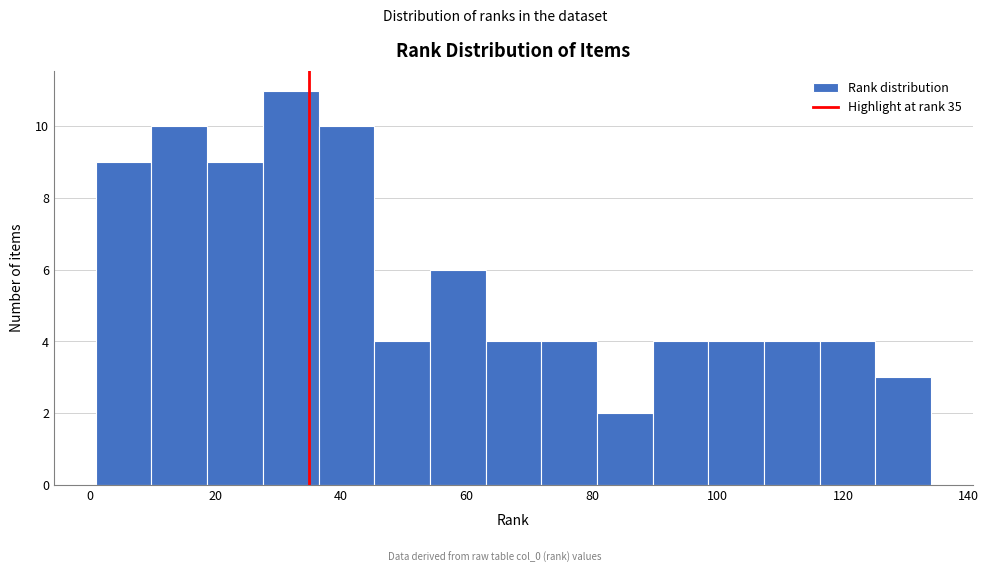

What is the height of the bar covering 116 to 126 on the x-axis? Neither the bar edges nor the heights are printed on the chart, so give them approximately, as read against the axes.

4